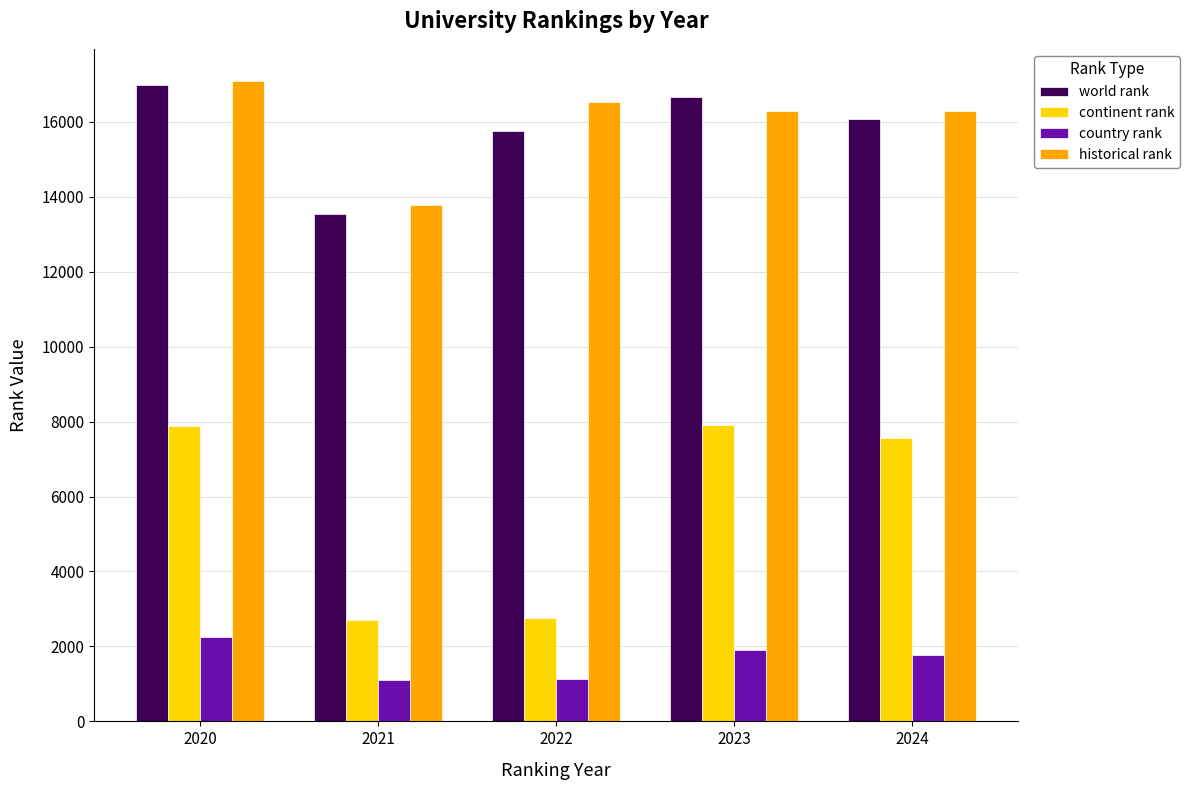

Where is continent rank nearest to the value 5304?

2024